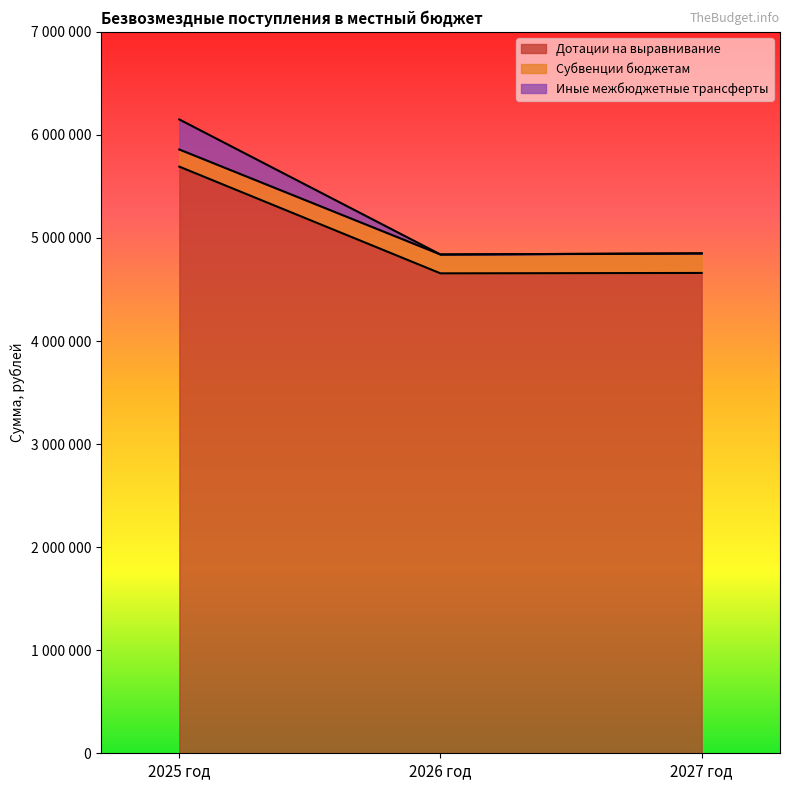

What is the difference between the maximum and second lowest values in the Дотации на выравнивание series?

1031444.0